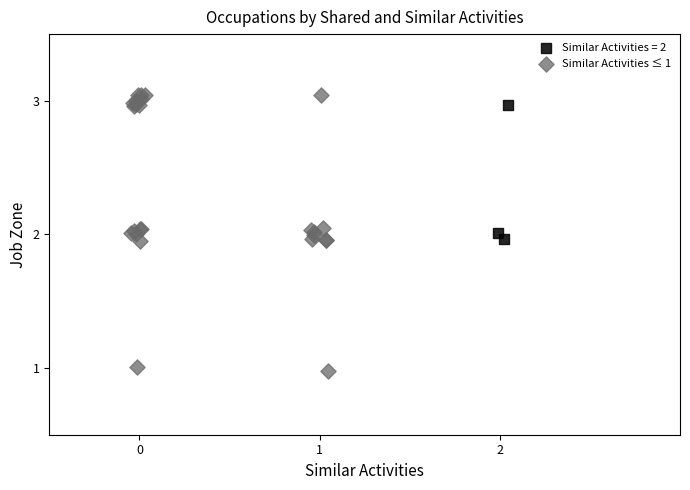

Which series contains the lowest Y value?

Similar Activities ≤ 1